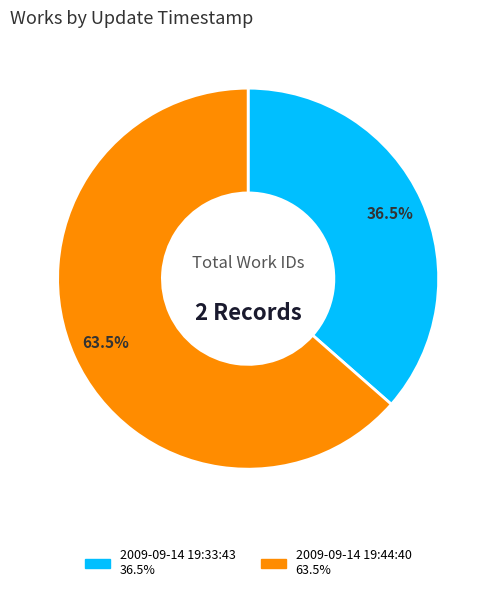

Does any single category account for the majority?

Yes